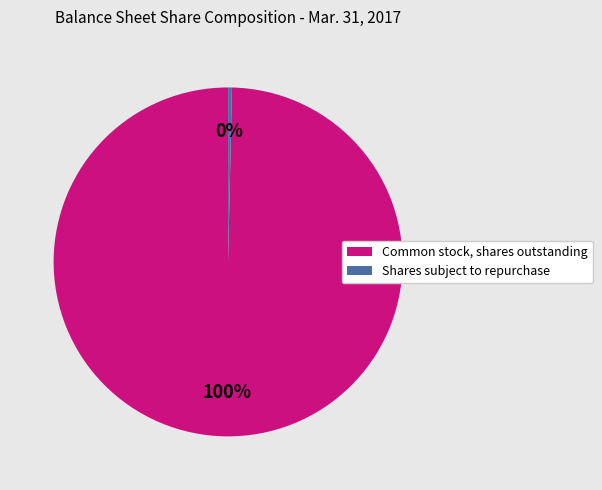

How many slices are in this pie chart?

2